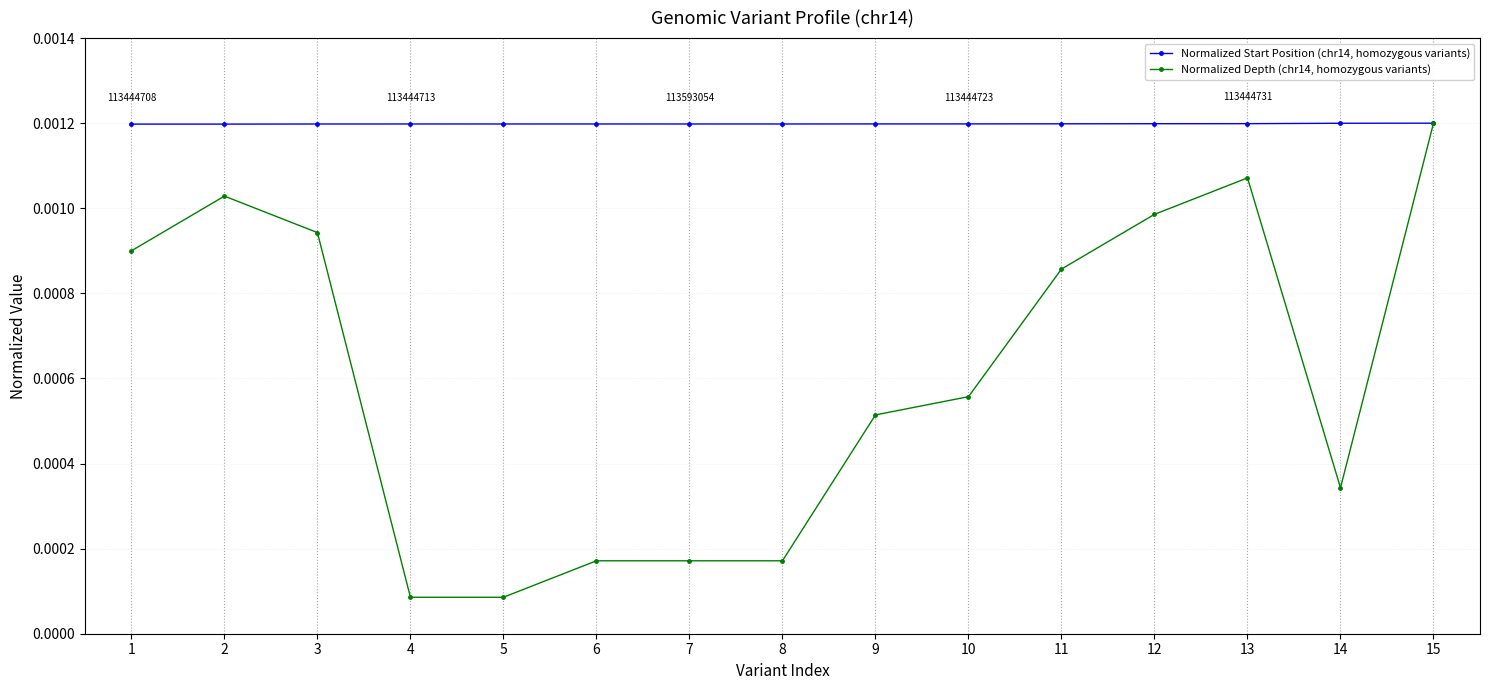

True or false: Normalized Depth (chr14, homozygous variants) has more than 1 interior local peaks.

True